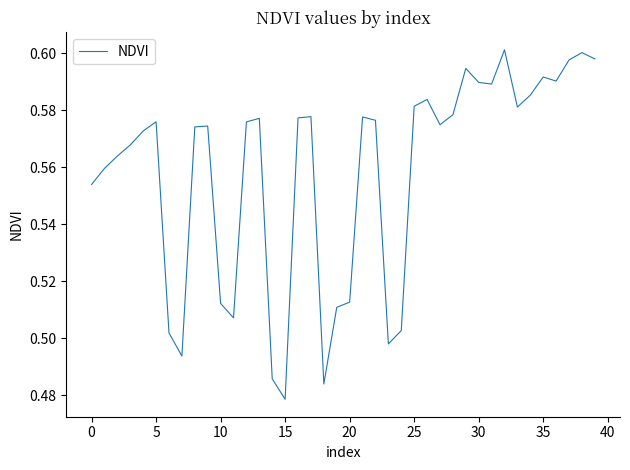

What is the greatest value displayed?

0.6